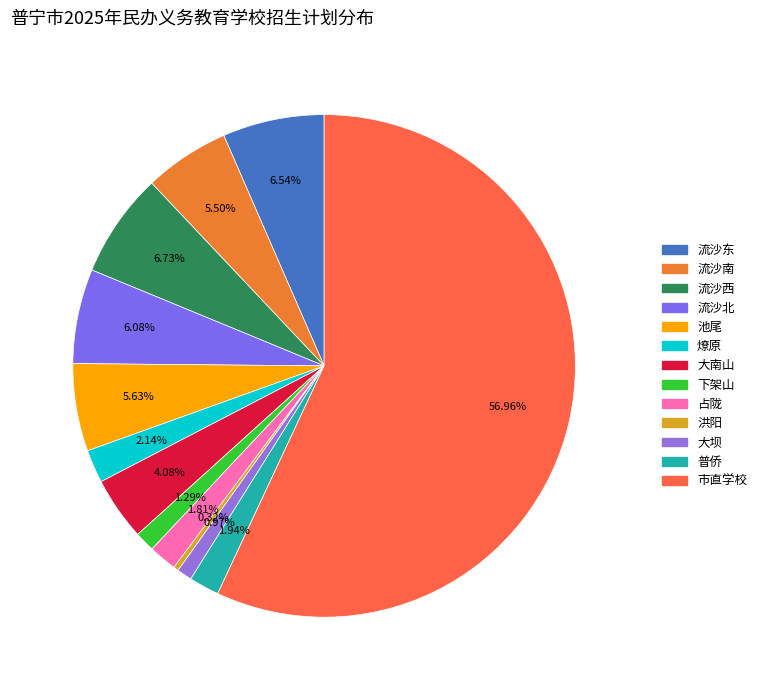

Count the number of slices in the pie.

13